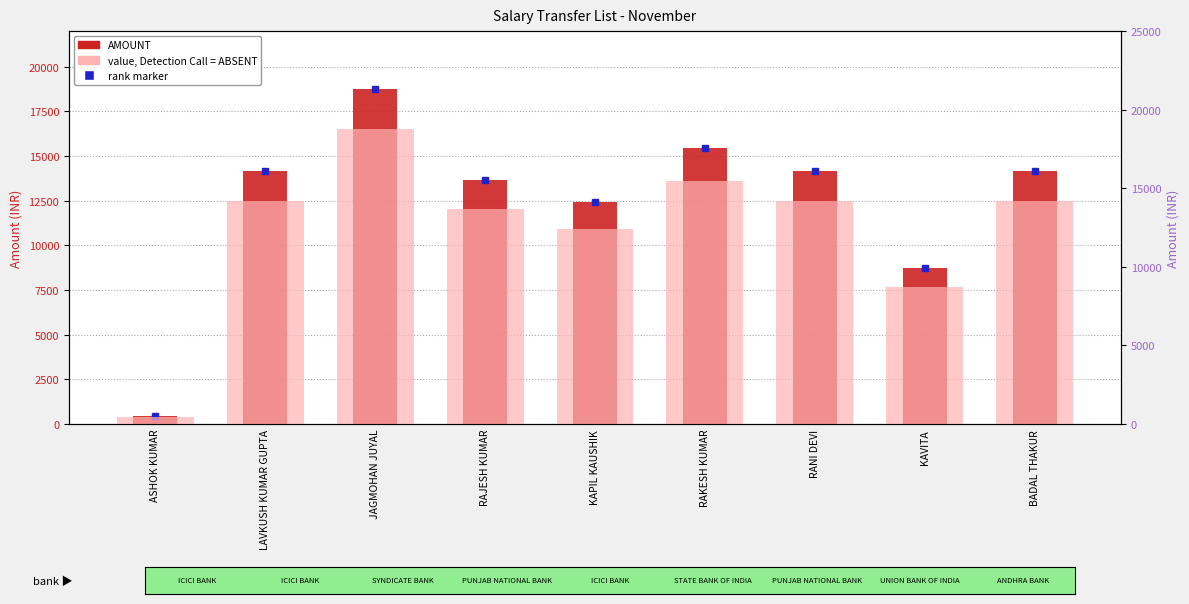

Which label corresponds to the largest value in the chart?

JAGMOHAN JUYAL